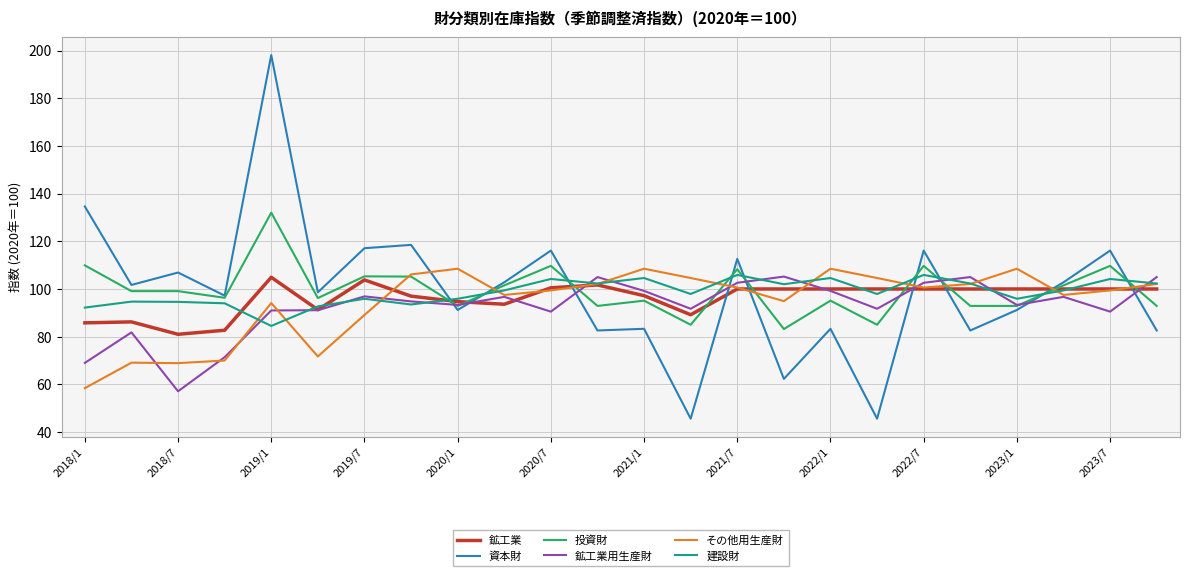

Does the chart display data point markers on the line(s)?

No